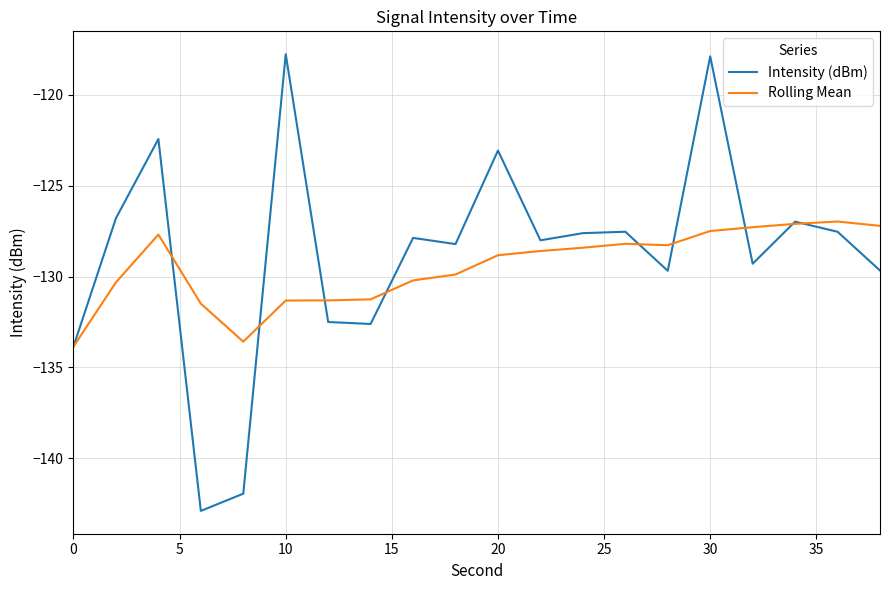

List the series in order of their peak value, lowest first.

Rolling Mean, Intensity (dBm)